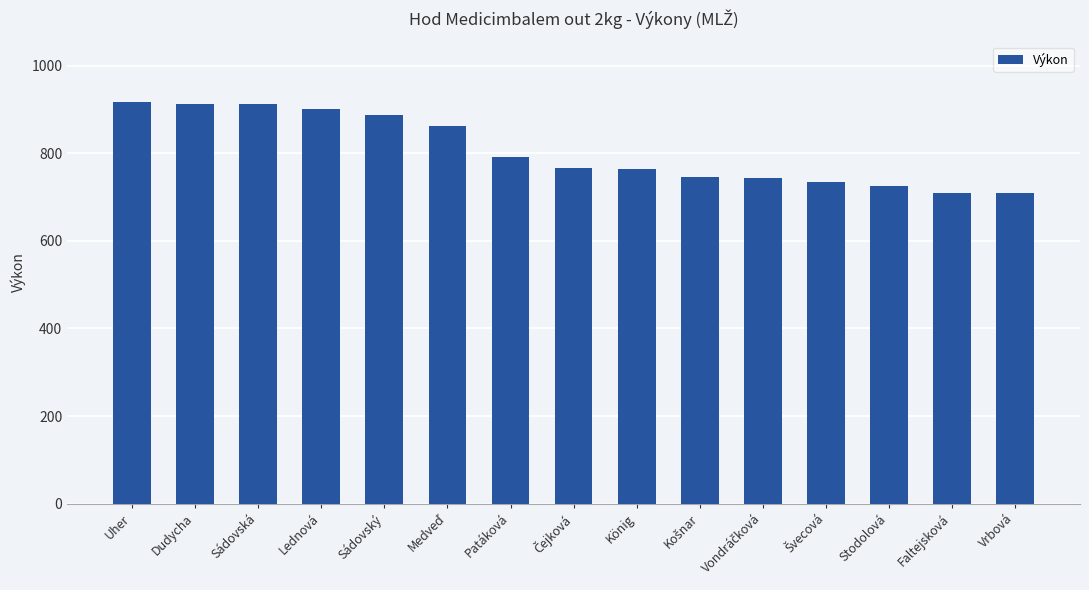

At which label is the value closest to 813?

Patáková